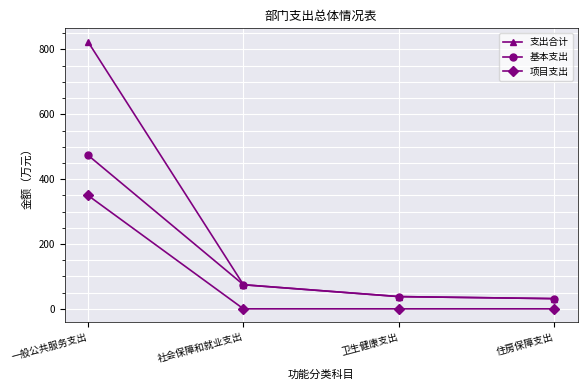

Reading left to right, extract all data points from this chart.

支出合计: 一般公共服务支出=824.0	社会保障和就业支出=74.3	卫生健康支出=37.8	住房保障支出=31.5
基本支出: 一般公共服务支出=474.0	社会保障和就业支出=74.3	卫生健康支出=37.8	住房保障支出=31.5
项目支出: 一般公共服务支出=350.0	社会保障和就业支出=0.0	卫生健康支出=0.0	住房保障支出=0.0